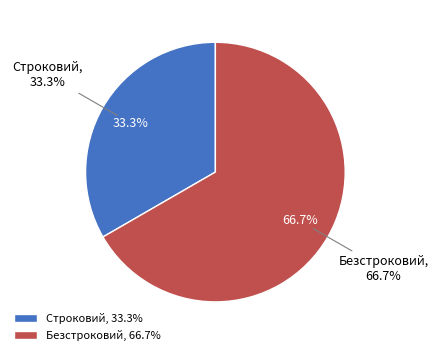

What percentage do Безстроковий and Строковий together represent?

100.0%